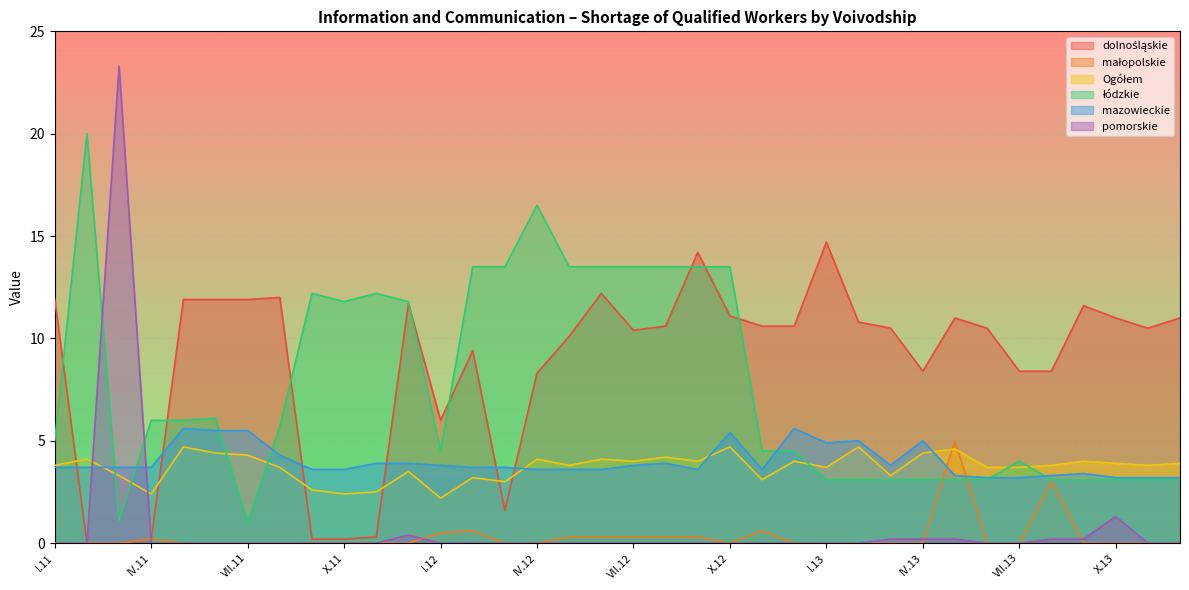

Read the dolnośląskie value at XI.12.

10.6